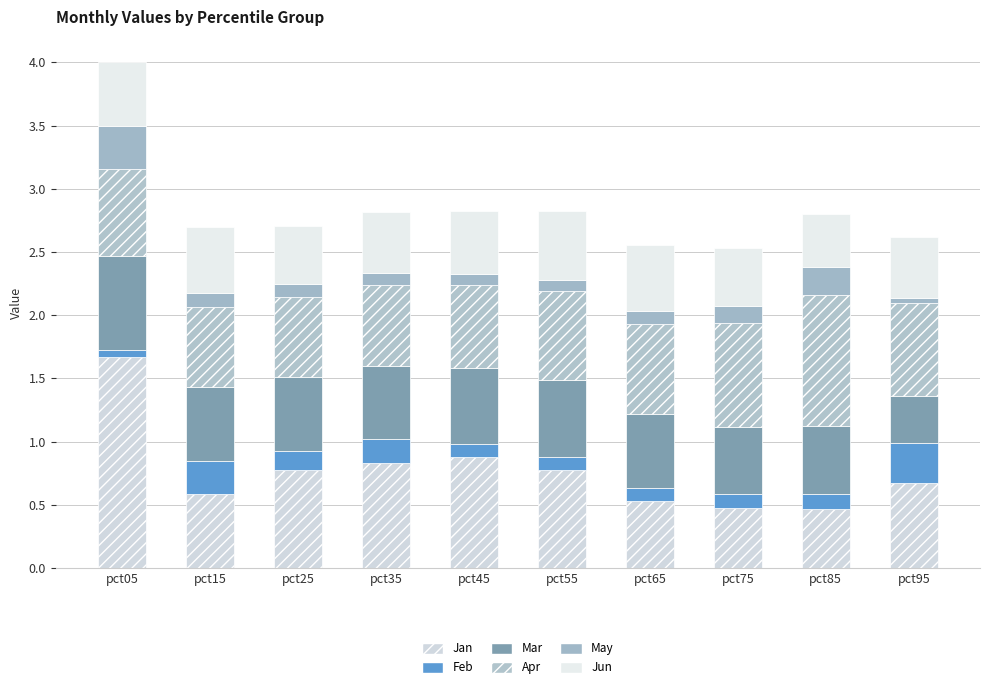

What is the difference between the Feb values at pct85 and pct95?

0.2